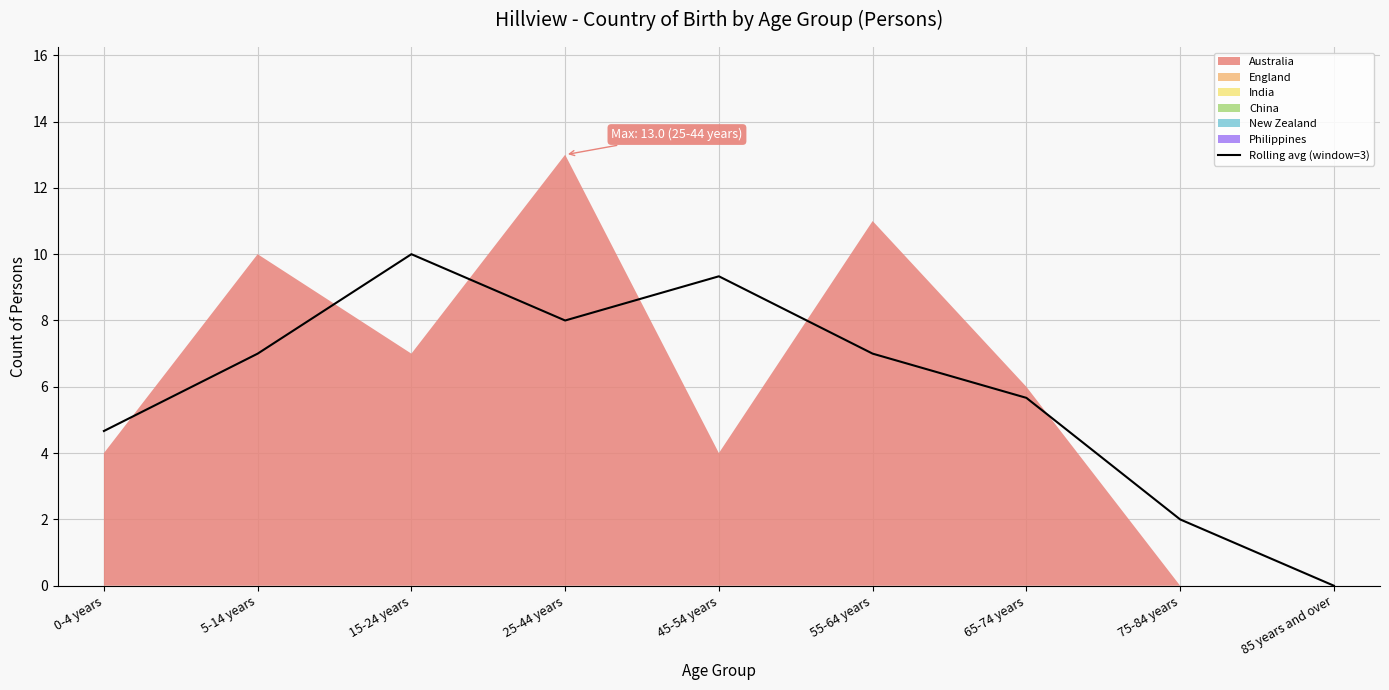

What is the change in value from 15-24 years to 85 years and over?

-10.0